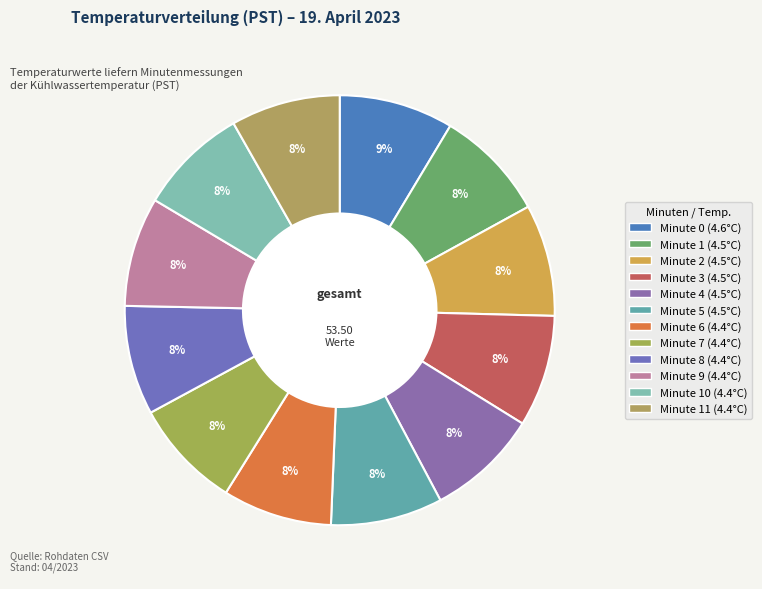

Which slice is the smallest?

Minute 6